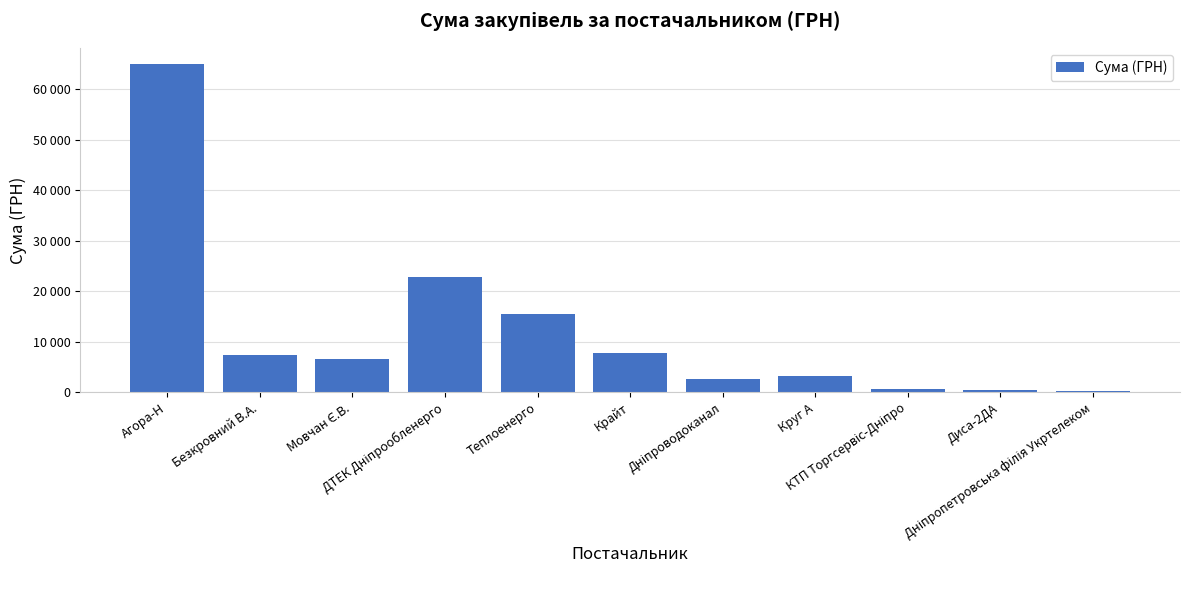

What is the label of the 10th bar from the right?

Безкровний В.А.